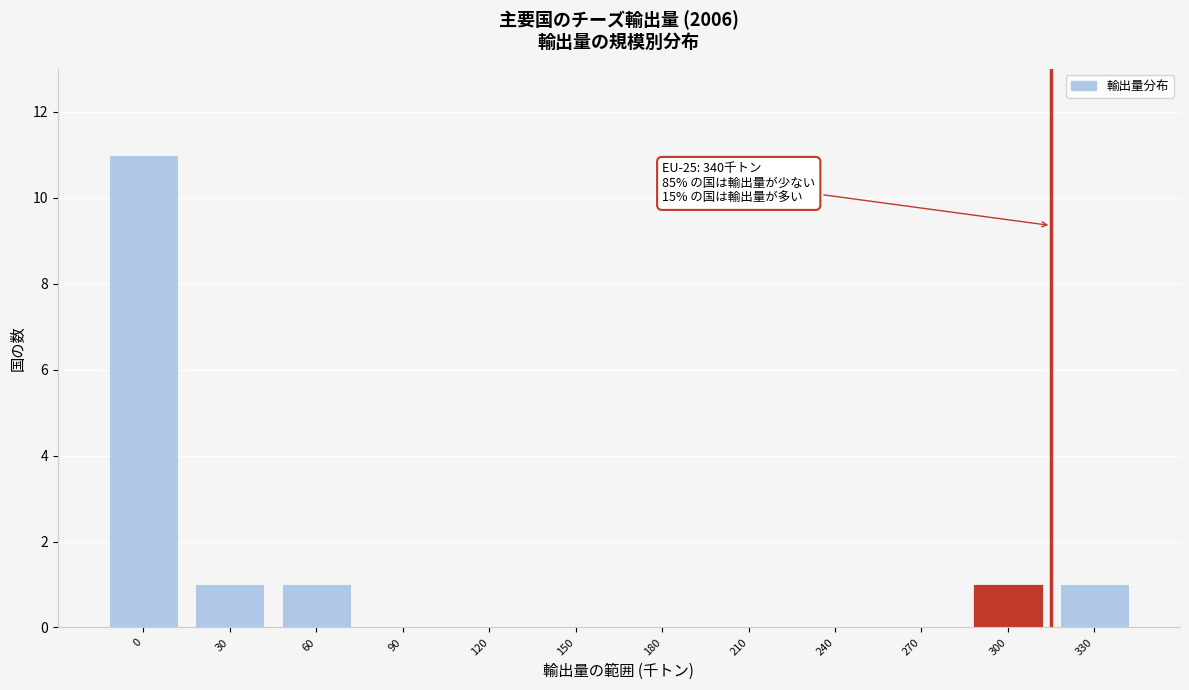

Reading left to right, list all the values displayed in this chart.

0=11	30=1	60=1	90=0	120=0	150=0	180=0	210=0	240=0	270=0	300=1	330=1